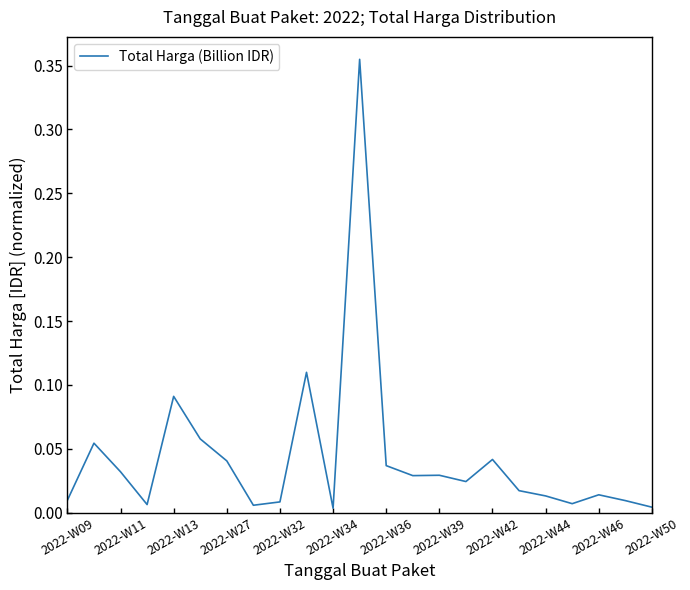

True or false: the data has more than 1 interior local peaks.

True